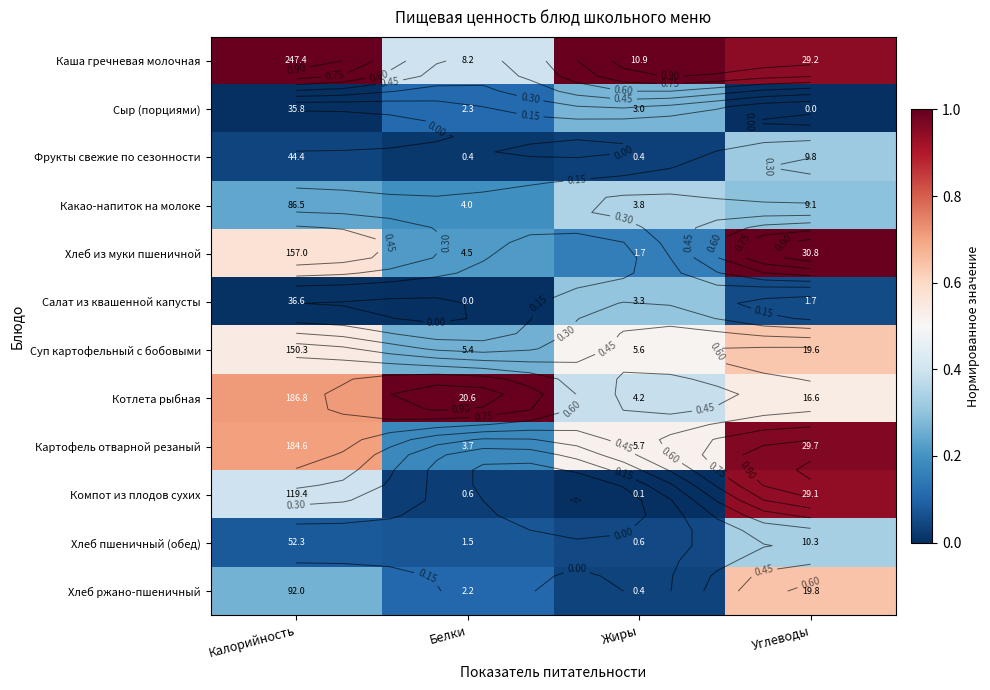

The Фрукты свежие по сезонности series shows 0.1 at Калорийность. True or false?

False